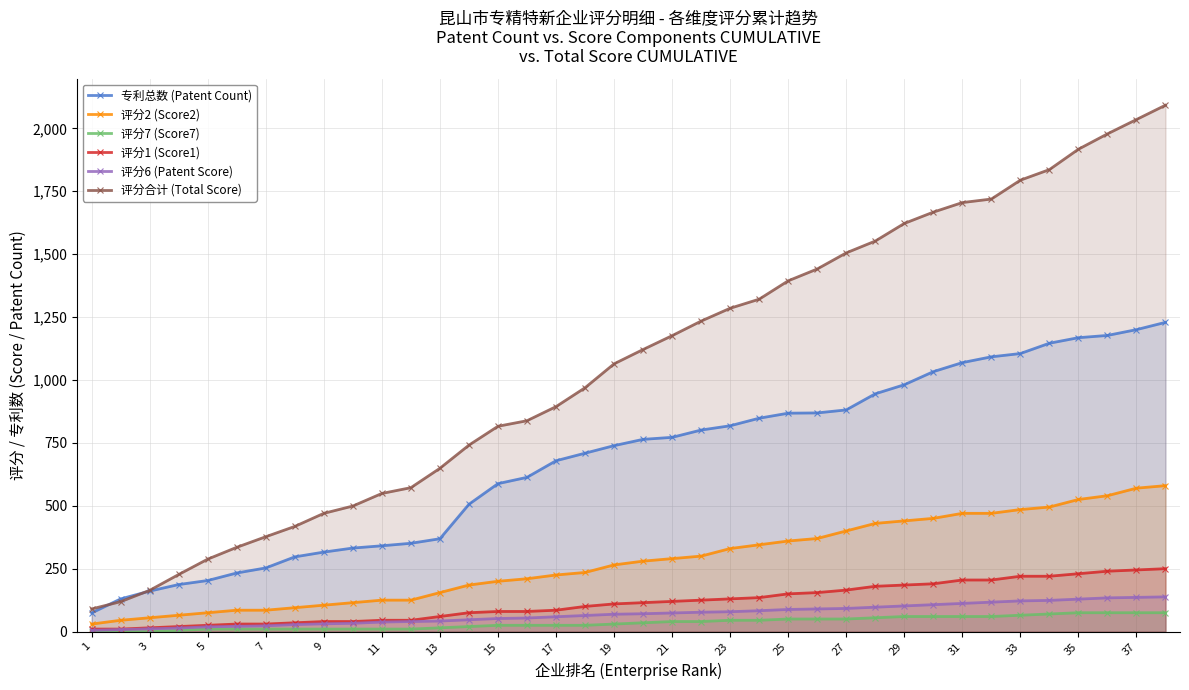

What is the spread (max minus min) of values at 23?

1240